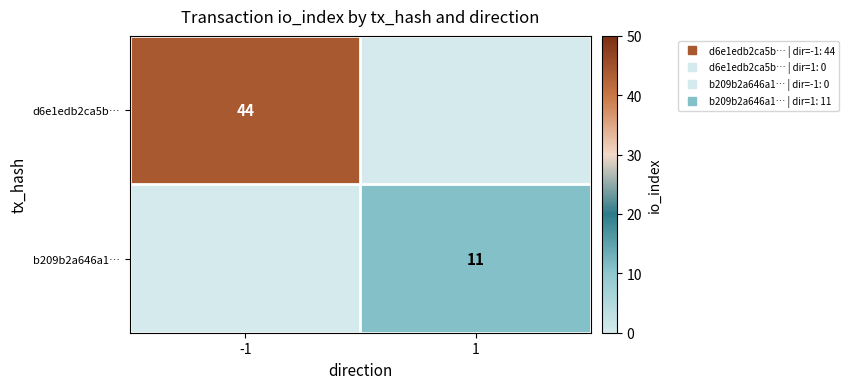

Is the value of d6e1edb2ca5b… at -1 greater than the value of b209b2a646a1… at -1?

Yes